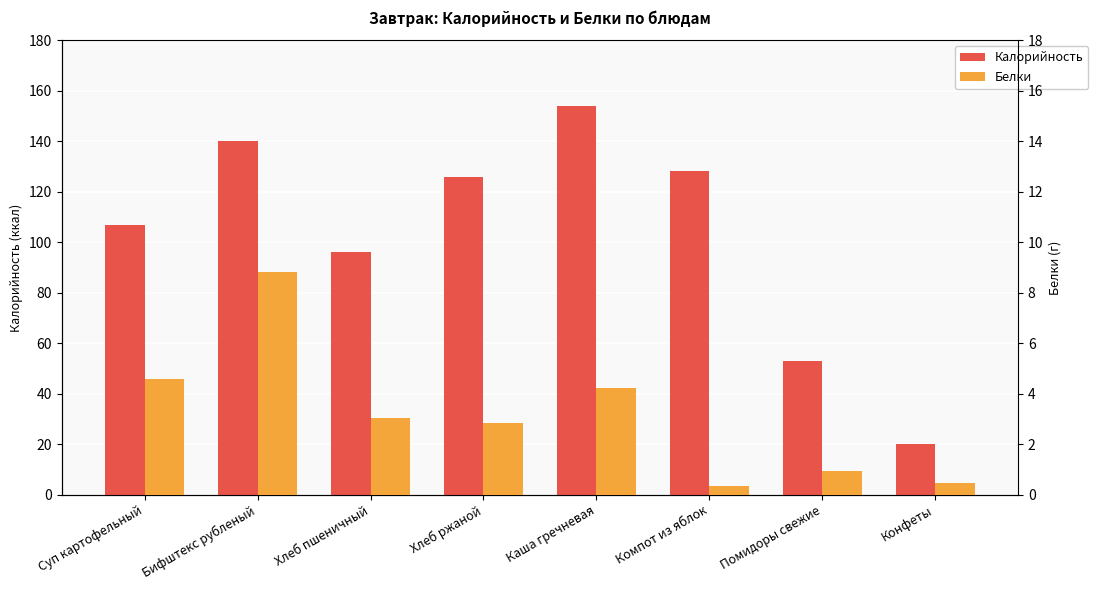

How many bars are there in total?

16